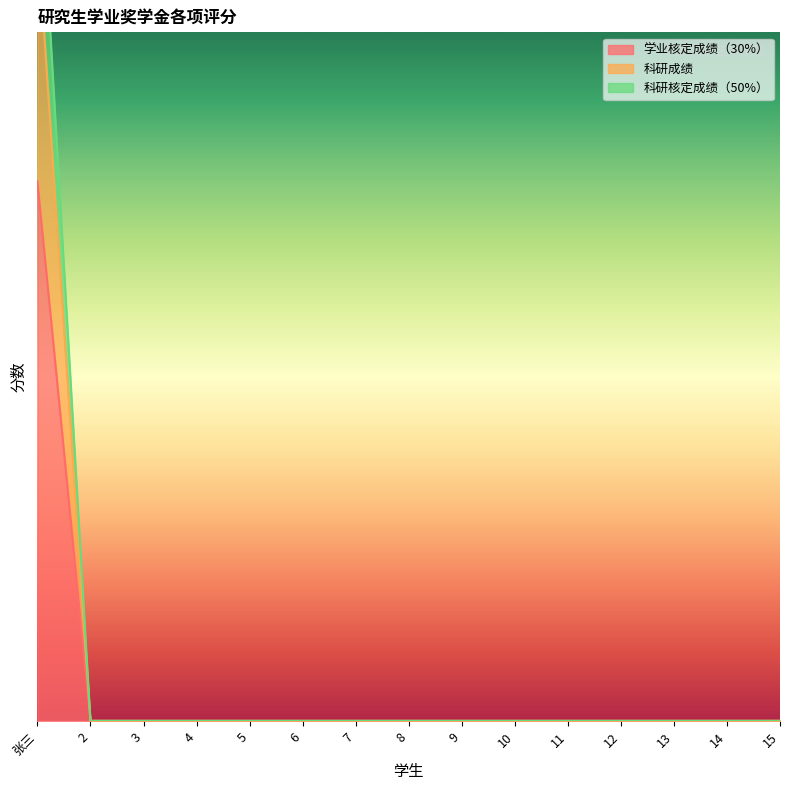

Is the value of 学业核定成绩（30%） at 10 greater than the value of 科研成绩 at 14?

No